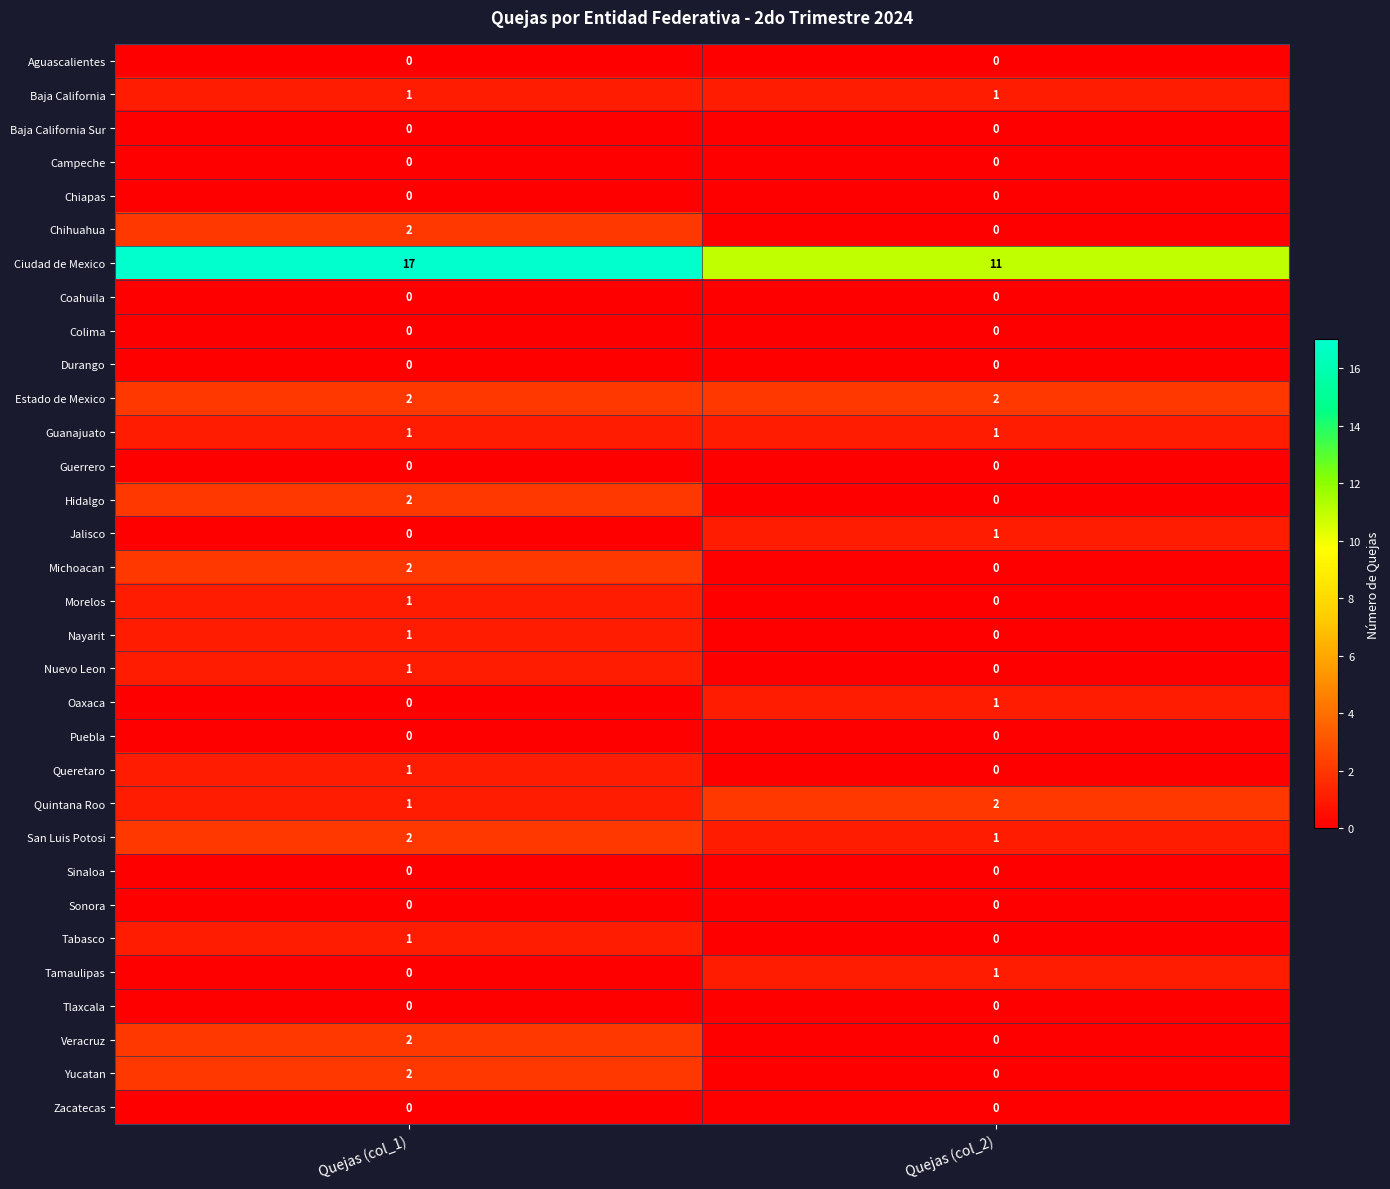

What is the total value across all series at Quejas (col_1)?

39